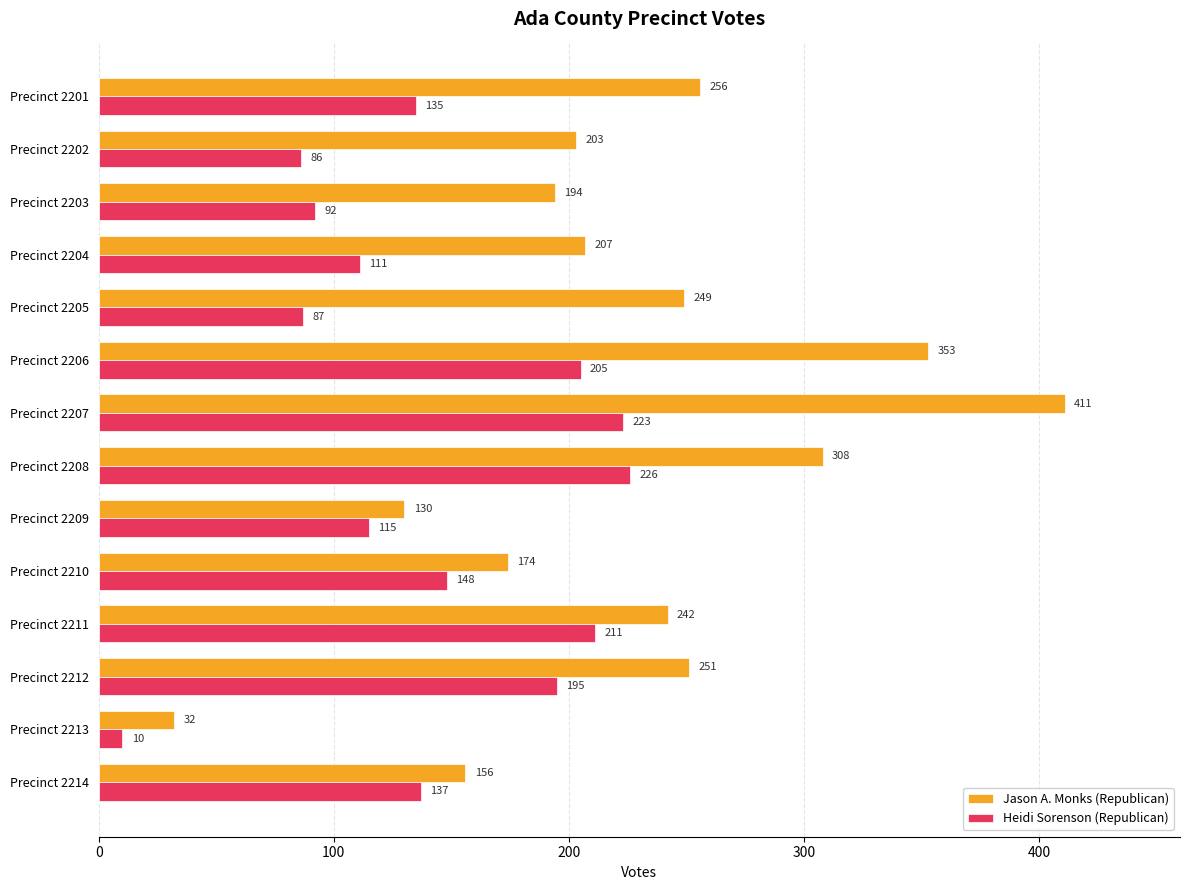

The Jason A. Monks (Republican) series shows 51 at Precinct 2213. True or false?

False